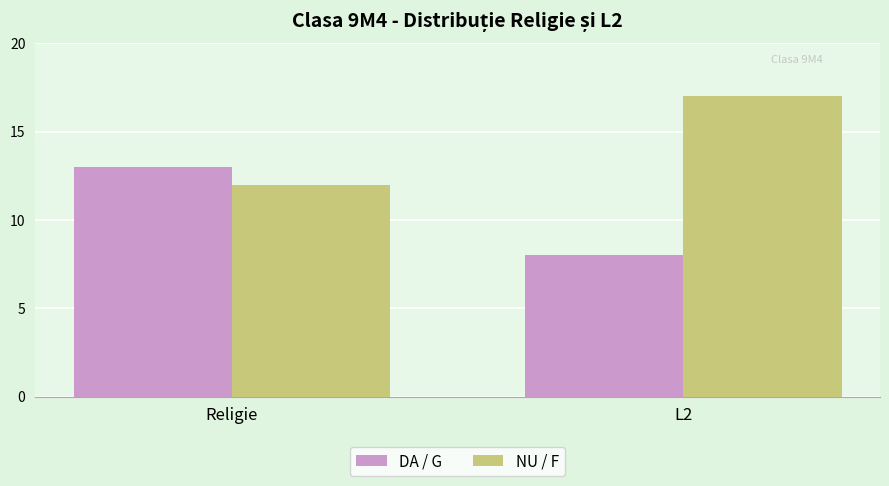

What is the spread (max minus min) of values at Religie?

1